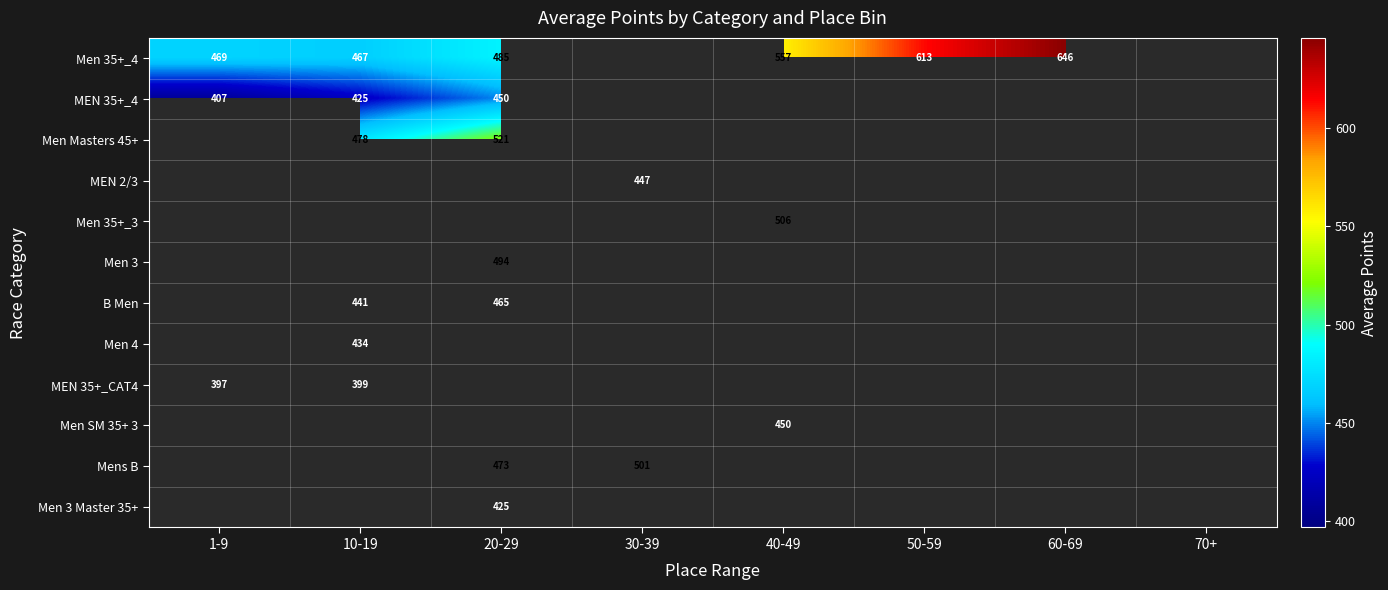

How many values in Men Masters 45+ are above zero?

2